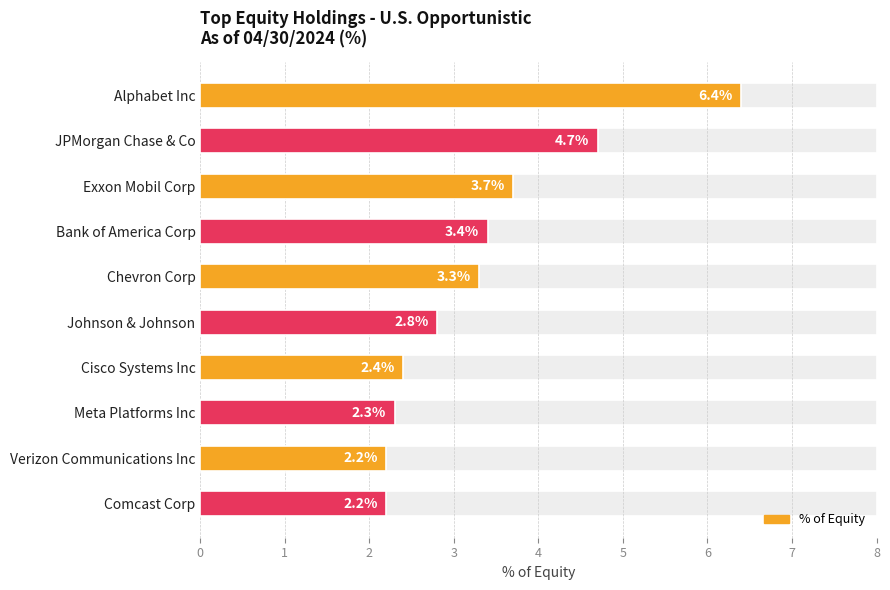

What is the sum of all values?

33.4